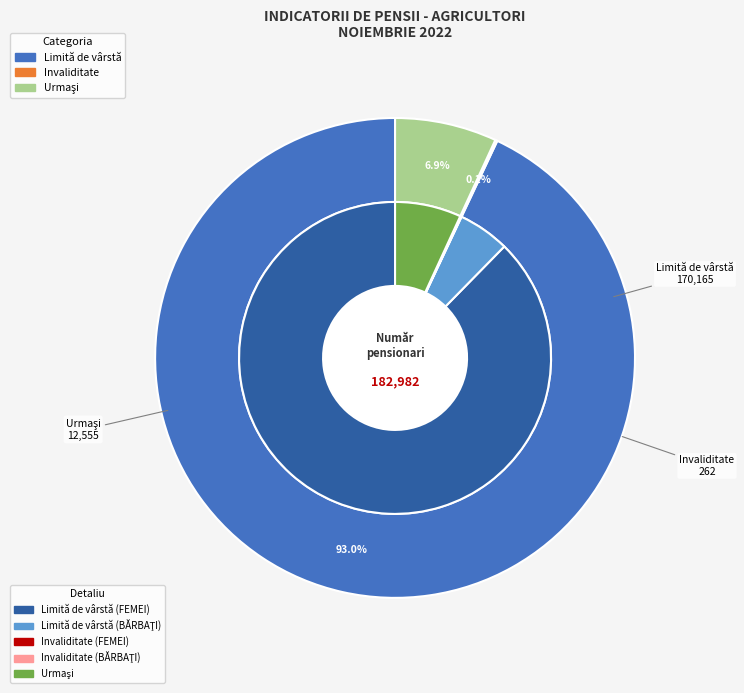

Rank the categories by value from highest to lowest.

Limită de vârstă, Urmaşi, Invaliditate